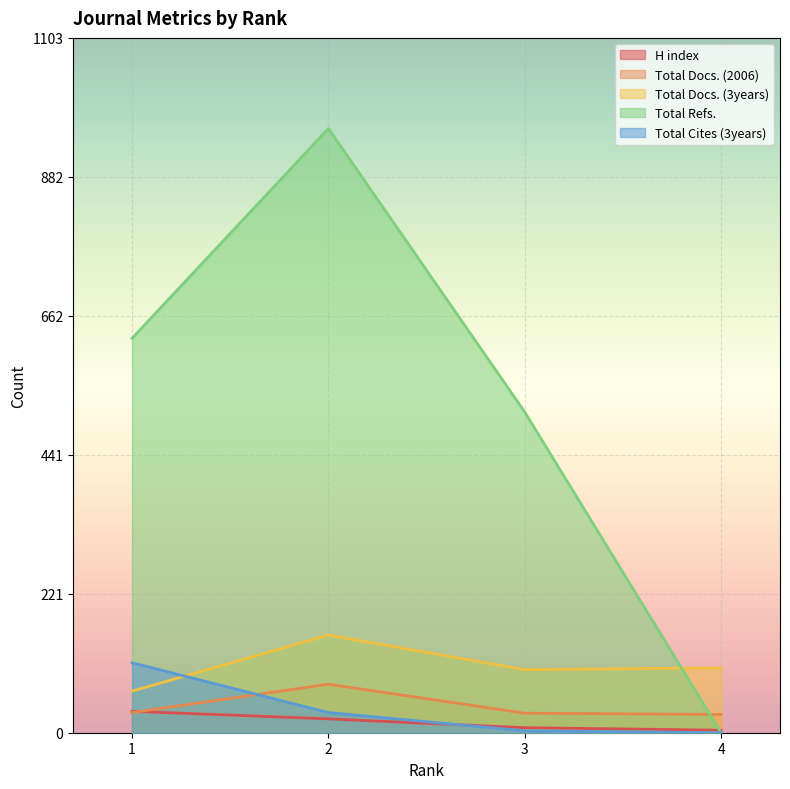

List the series in order of their peak value, highest first.

Total Refs., Total Docs. (3years), Total Cites (3years), Total Docs. (2006), H index